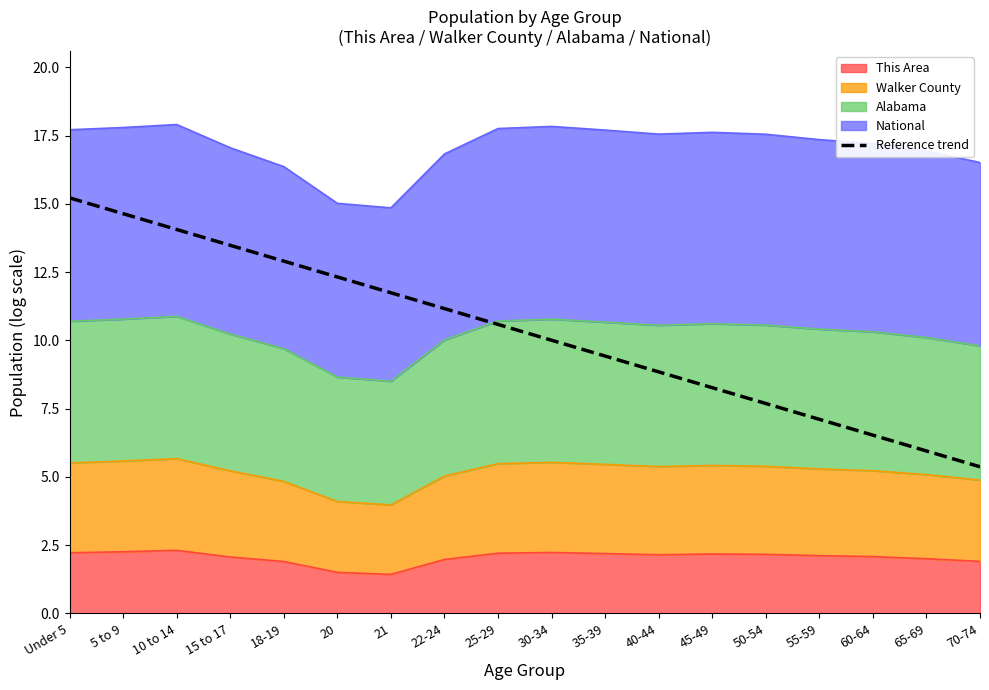

Does the chart have visible grid lines?

No